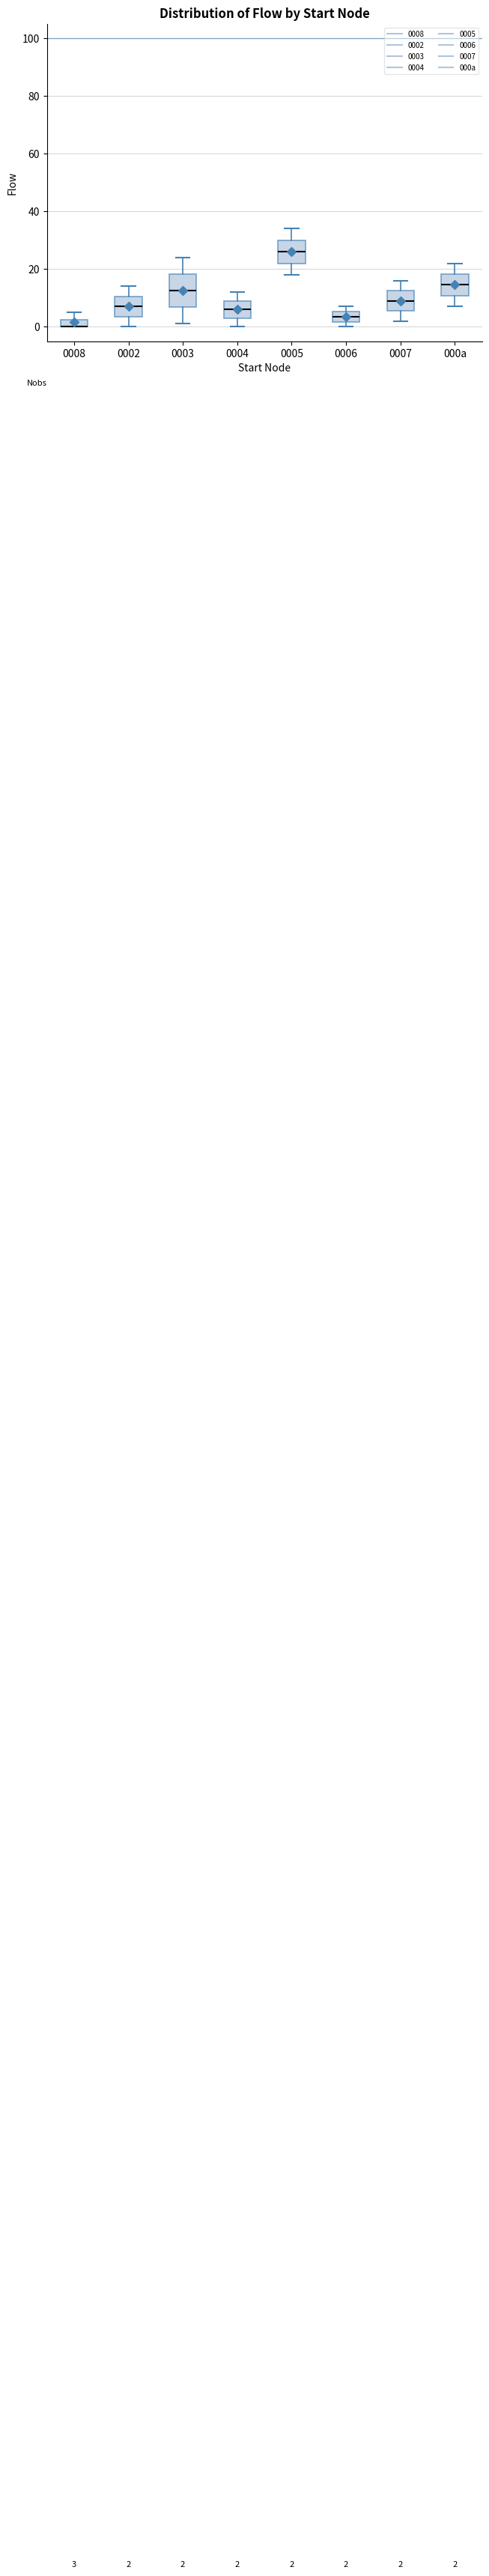

Comparing the boxes themselves (not the whiskers), which one is the tallest?

0003